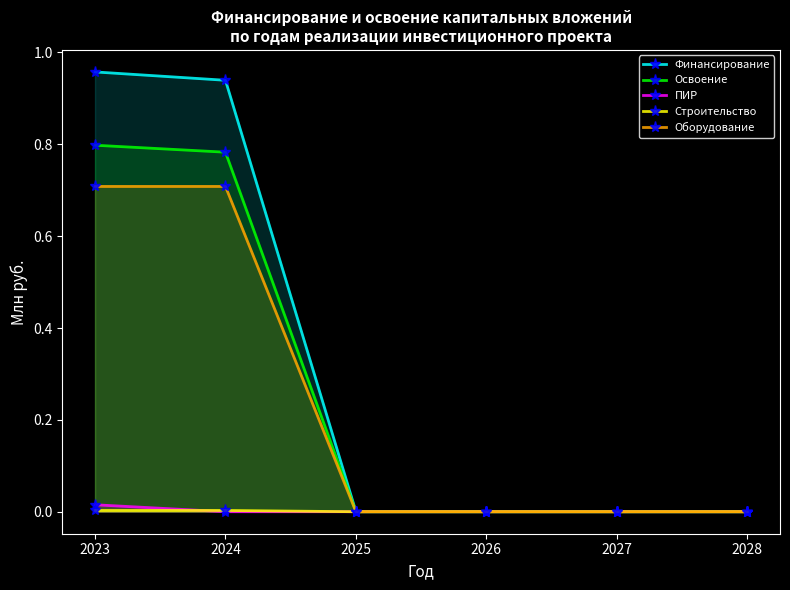

Which series ends up on top after the final intersection of ПИР and Строительство?

Строительство